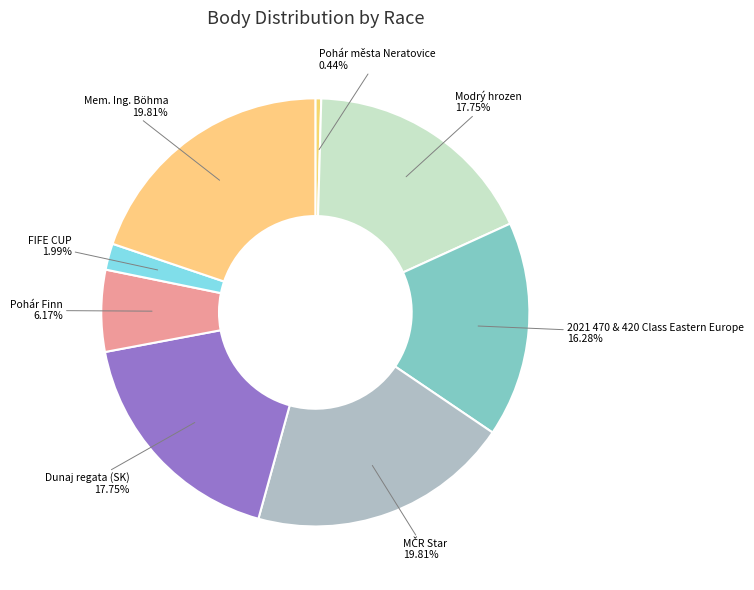

Approximately how many times larger is the value at Mem. Ing. Böhma compared to Dunaj regata (SK)?

1.1